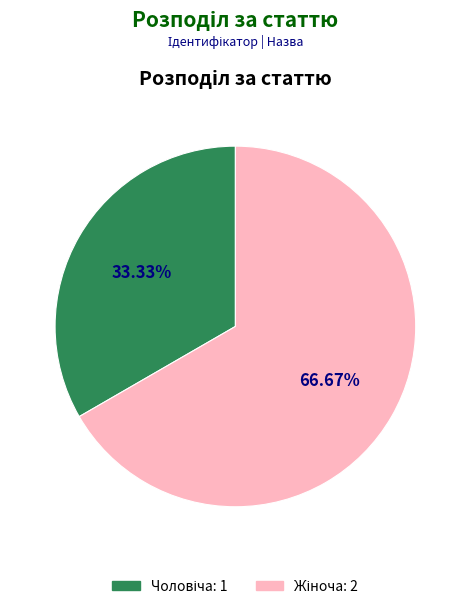

How many slices are in this pie chart?

2